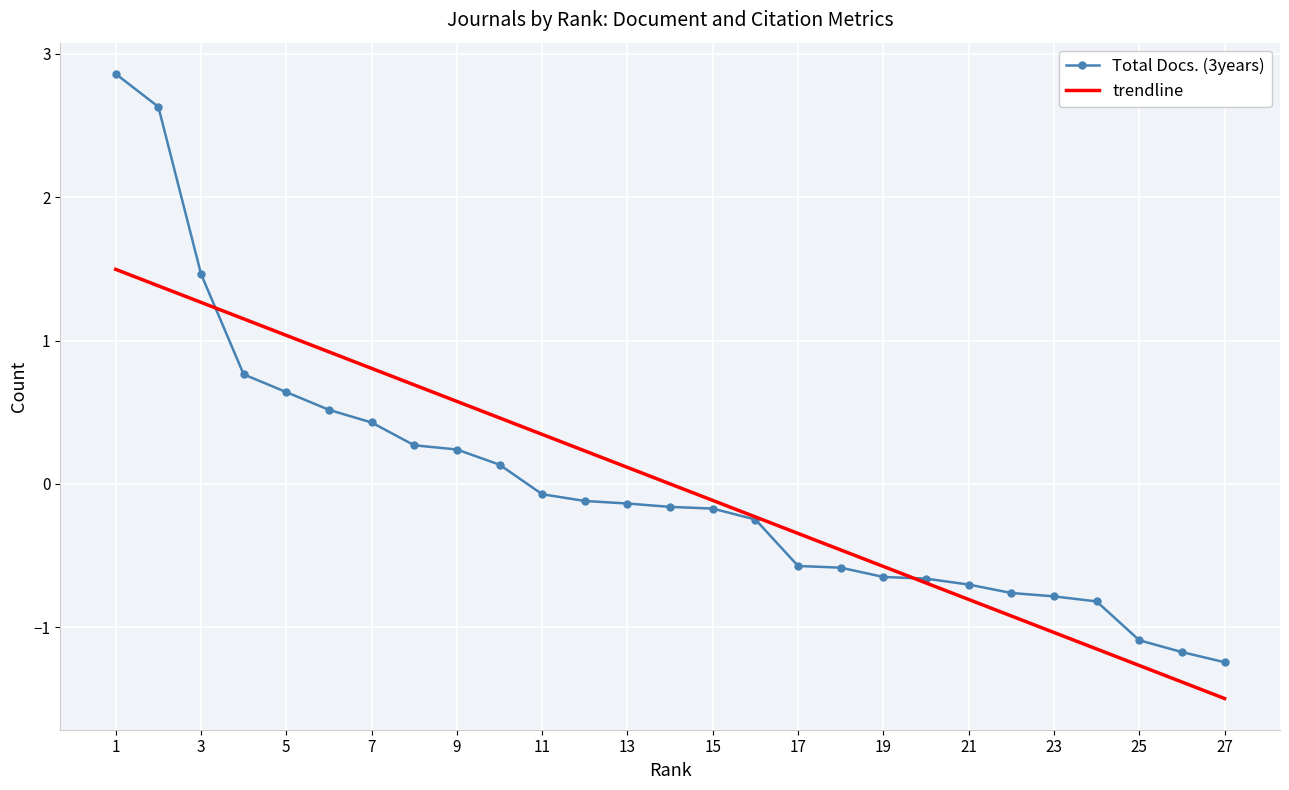

What is the maximum value for Total Docs. (3years)?

2.9